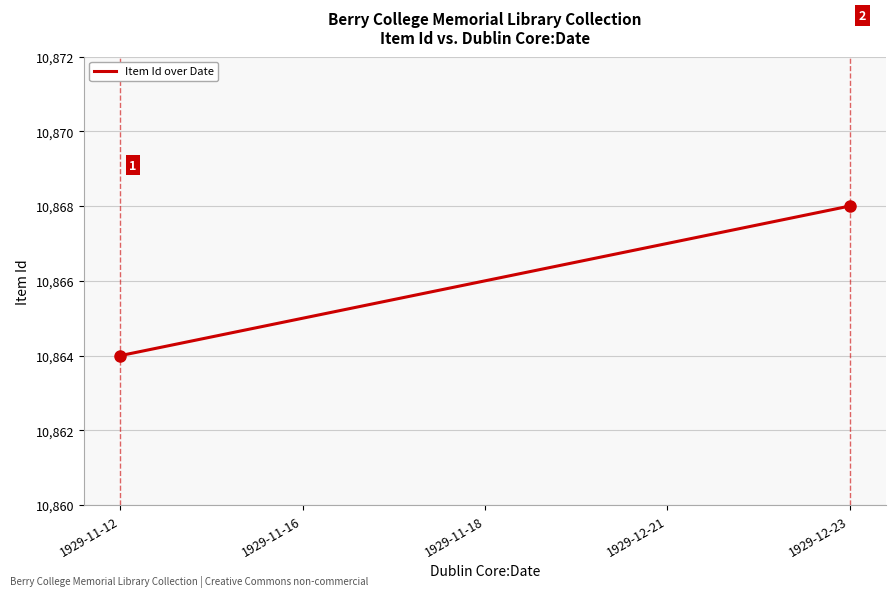

What is the greatest value displayed?

10868